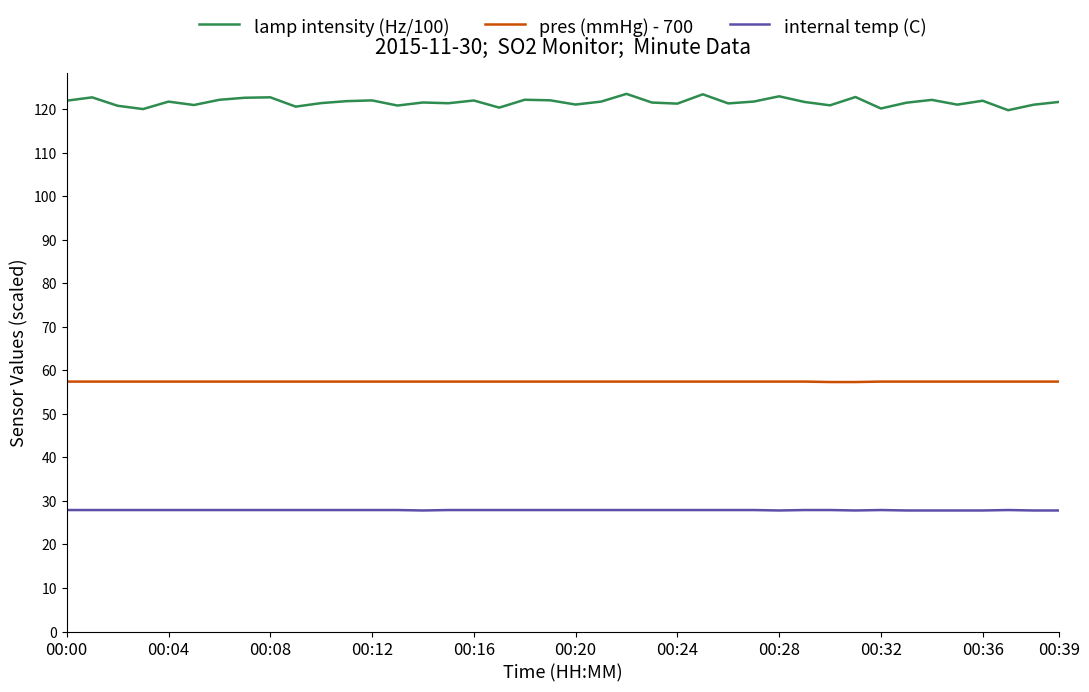

List the series in order of their peak value, lowest first.

internal temp (C), pres (mmHg) - 700, lamp intensity (Hz/100)